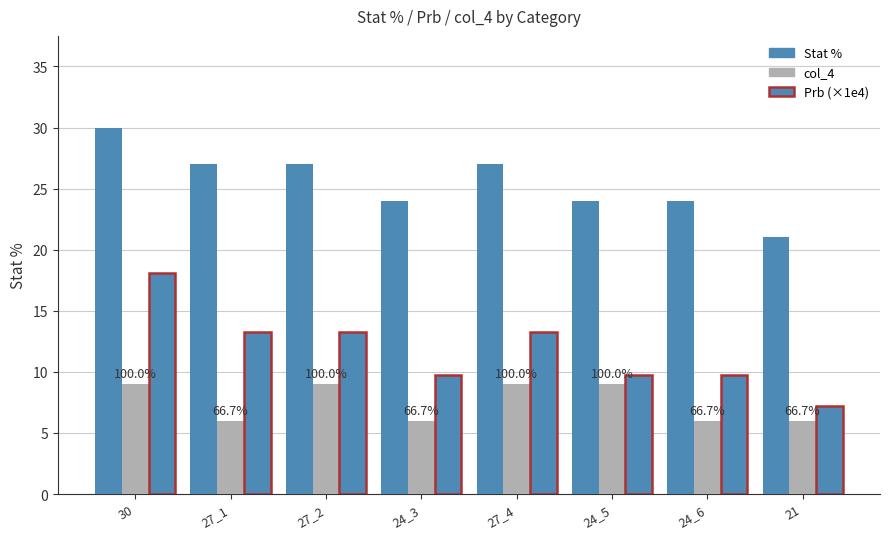

The value of Stat % at 24_3 is 16.7. True or false?

False